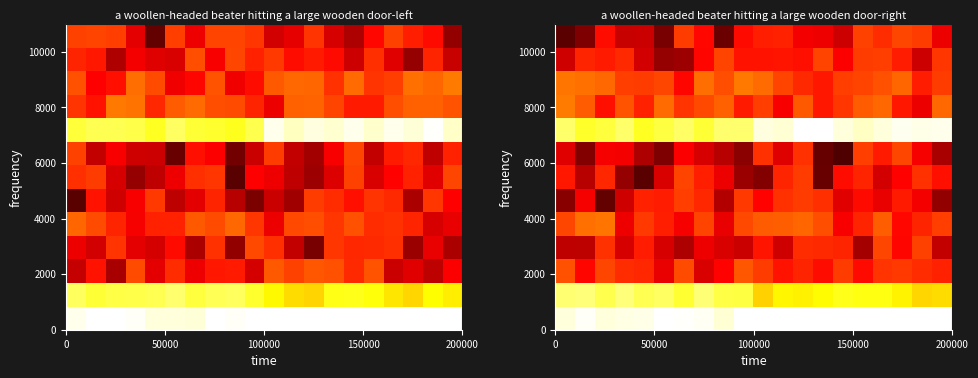

What is the smallest value displayed?

841744071.1